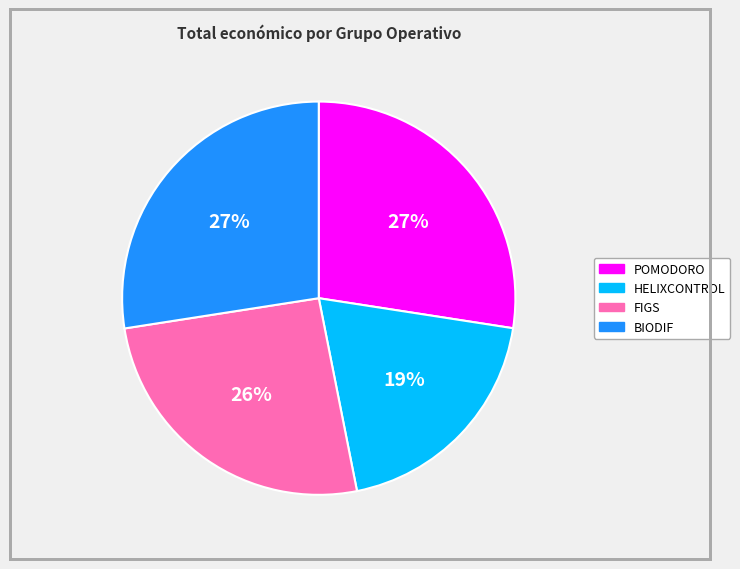

Does any single category account for the majority?

No